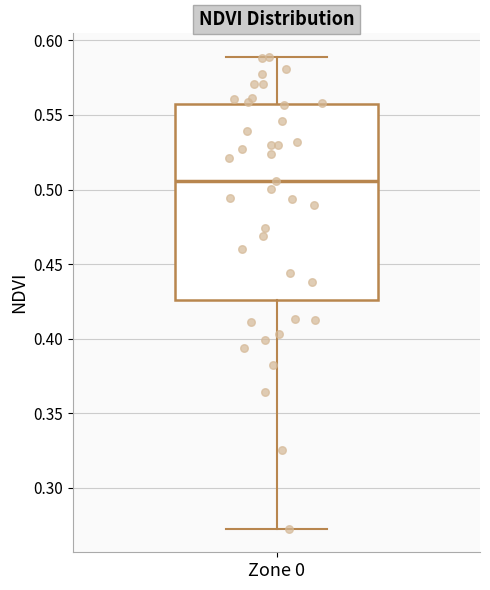

Where is the lower edge of the box for Zone 0 on the y-axis? The values are not printed on the chart, so give them approximately, as read against the axis.

0.425